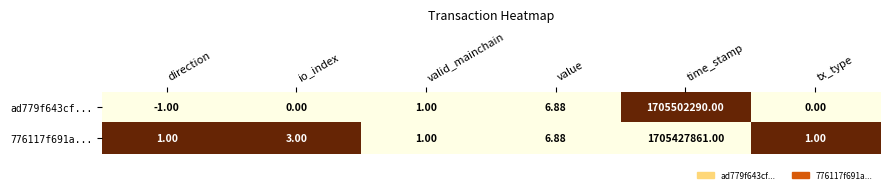

At which category is the sum across all series the highest?

time_stamp